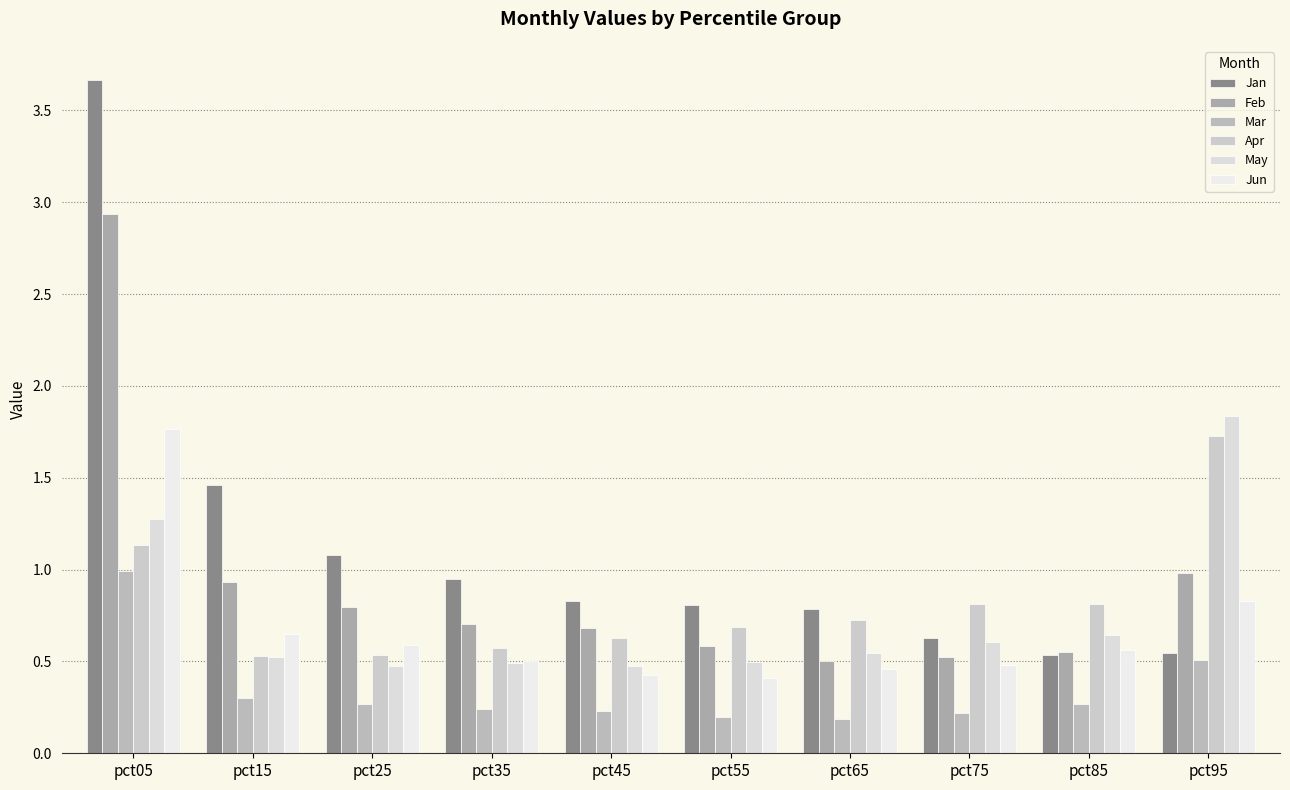

What is the total value across all series at pct25?

3.7